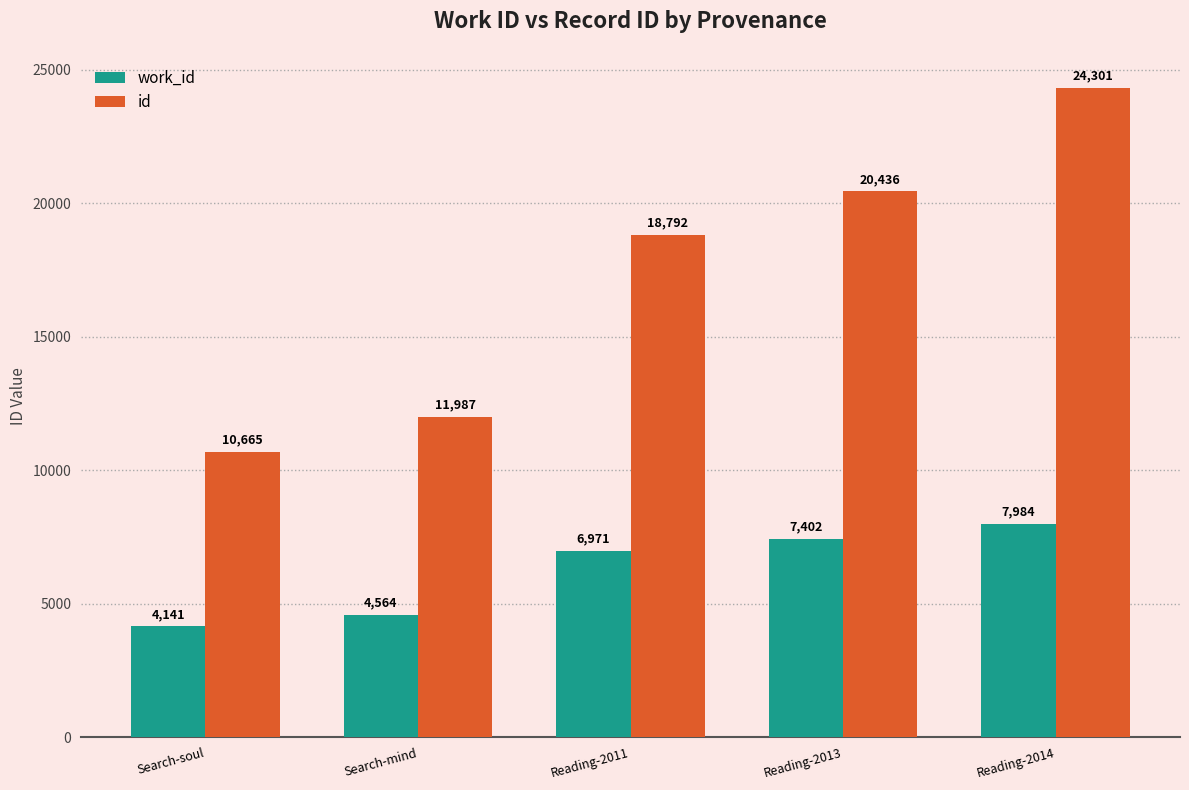

Are the bars grouped side by side (vs. stacked)?

Yes